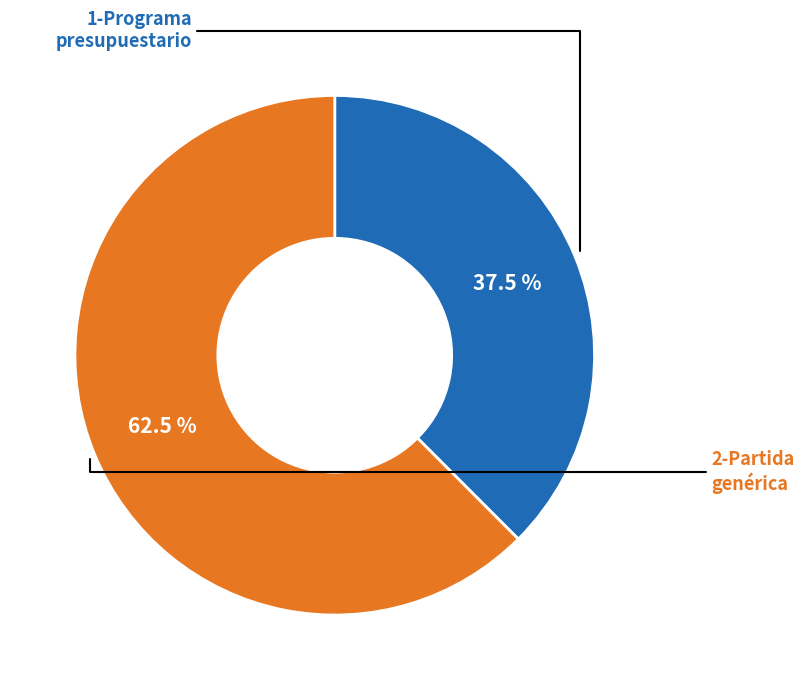

Does any single category account for the majority?

Yes